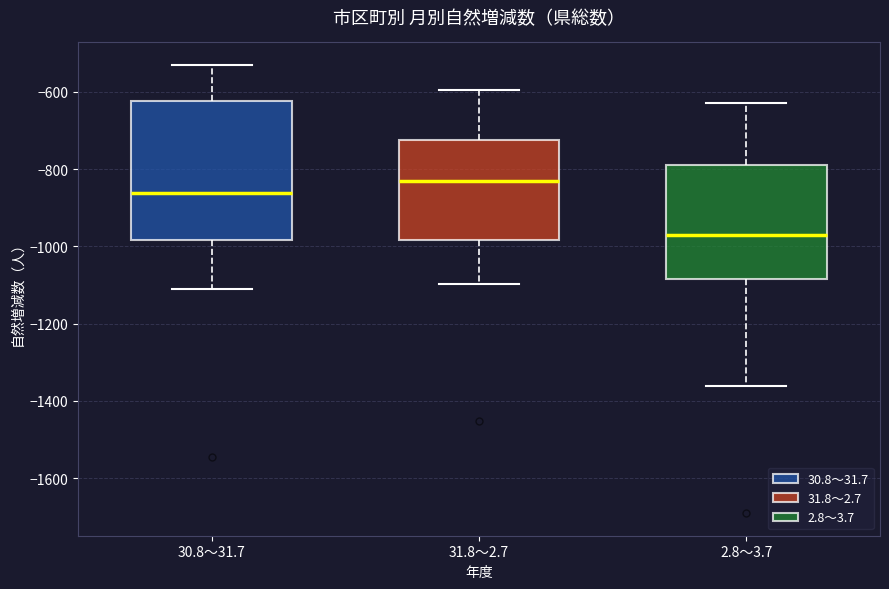

Reading left to right, read every box against the y-axis: the position of its median line, the range the box covers, and the ends of its whiskers. The values are not printed on the chart, so give them approximately, as read against the axis.

30.8～31.7: median -860, box -980 to -620, whiskers -1100 to -520
31.8～2.7: median -820, box -980 to -720, whiskers -1100 to -600
2.8～3.7: median -960, box -1080 to -780, whiskers -1360 to -620